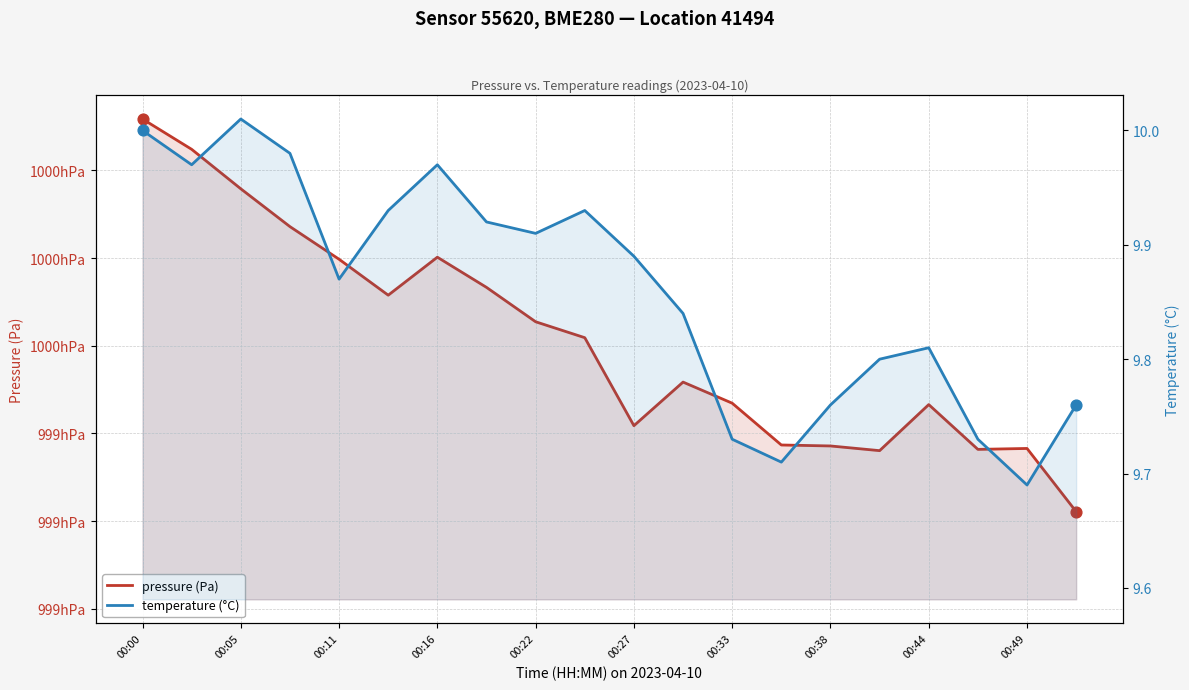

Which series contains the highest Y value?

pressure (Pa)